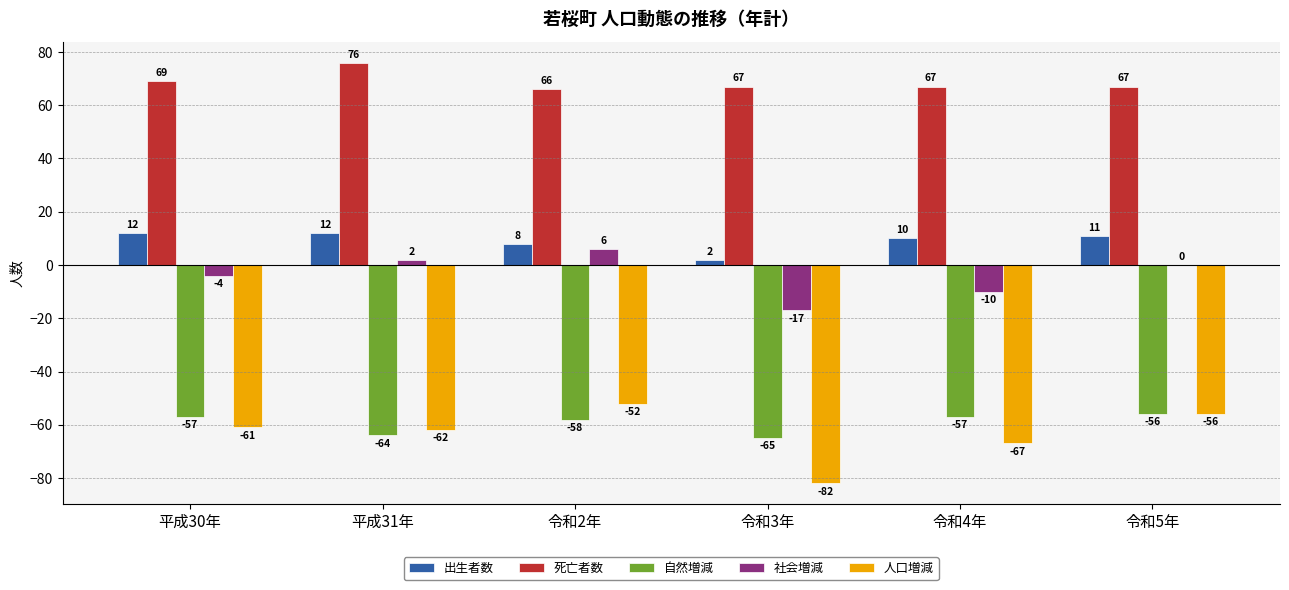

What is the total value across all series at 令和2年?

-30